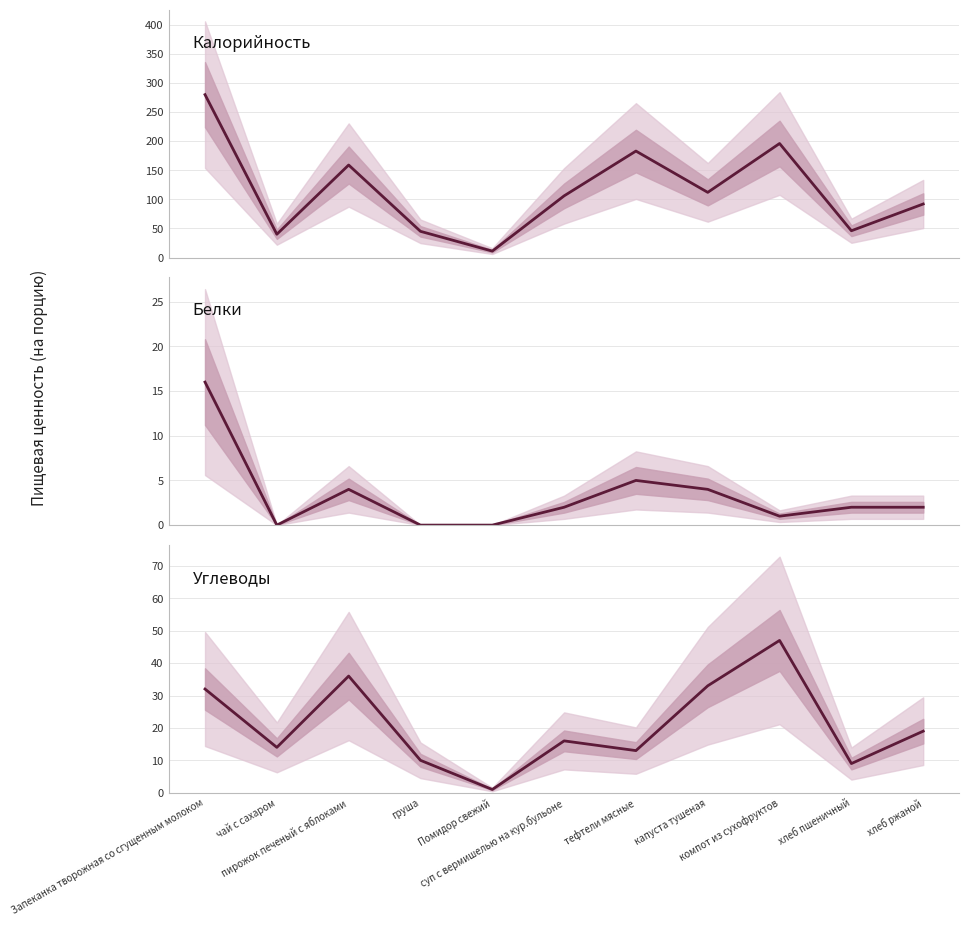

True or false: Углеводы and Калорийность cross at least once.

False